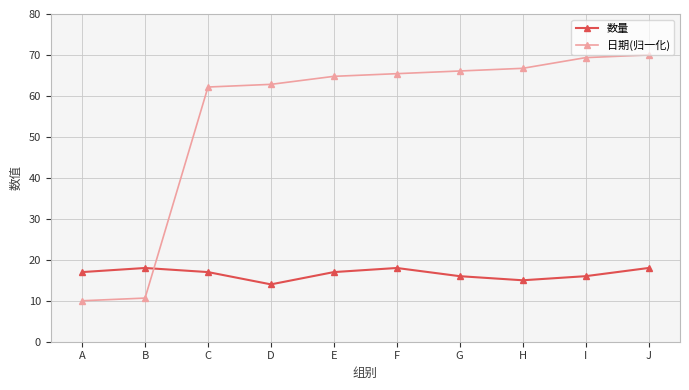

What is the maximum value for 数量?

18.0